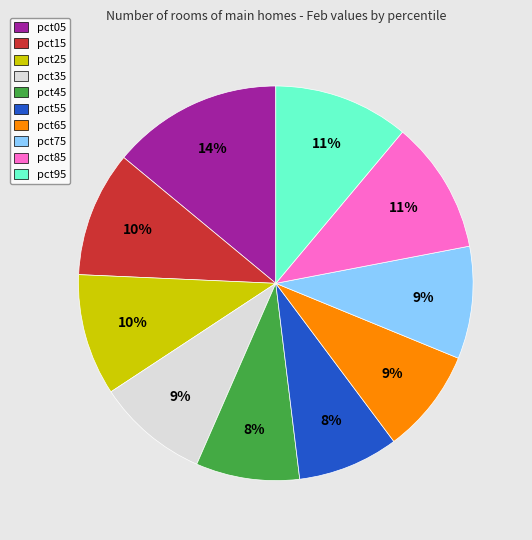

The pct05 slice represents 14% of the pie. True or false?

True